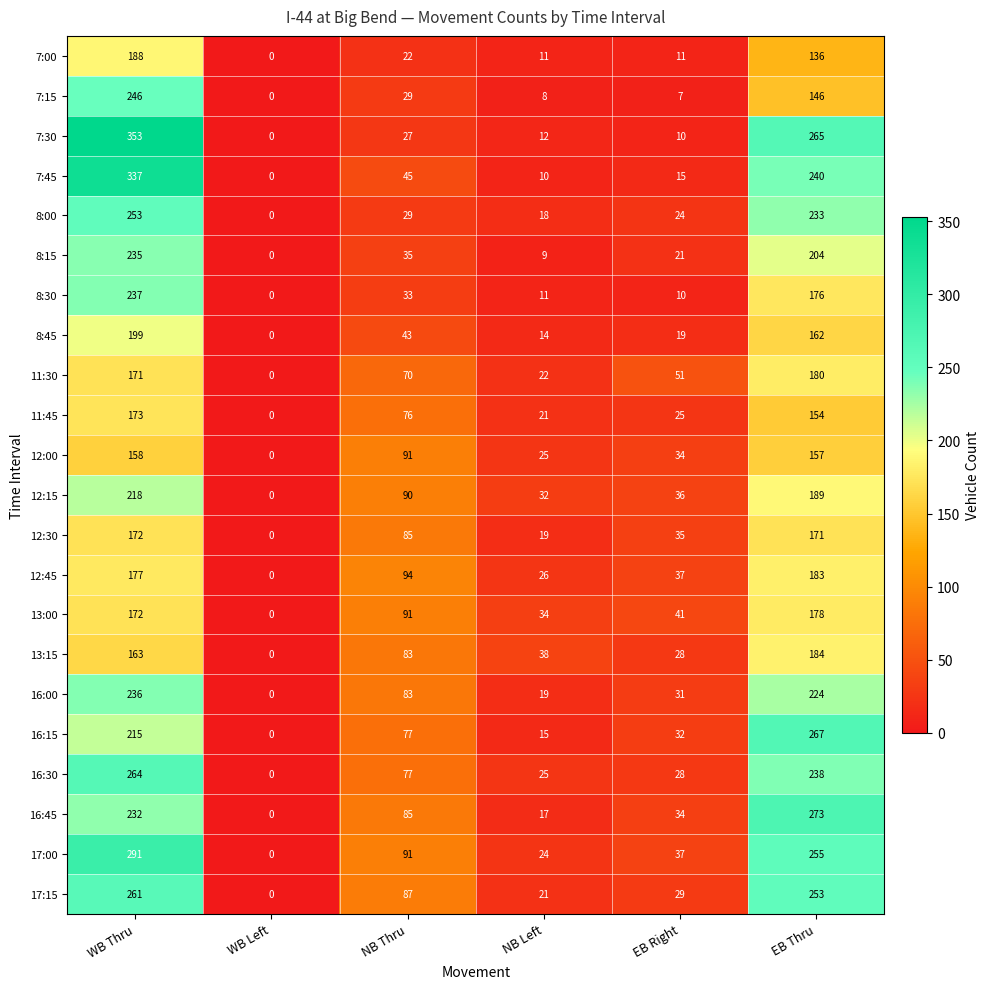

What is the average value of the 13:15 series?

83